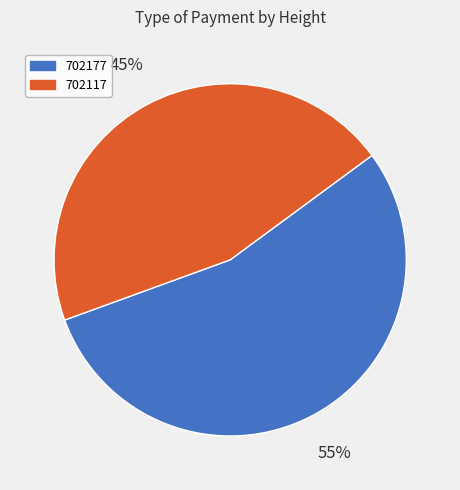

The 702117 slice represents 40% of the pie. True or false?

False